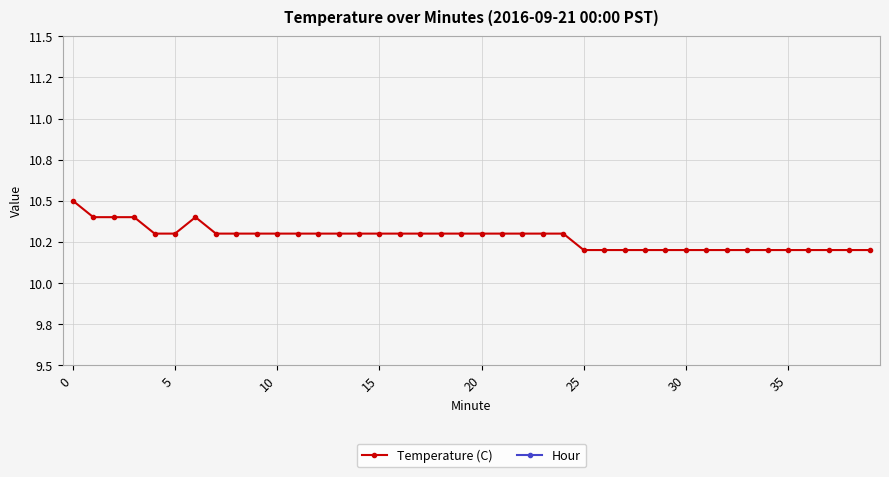

Count the number of categories in the chart.

40